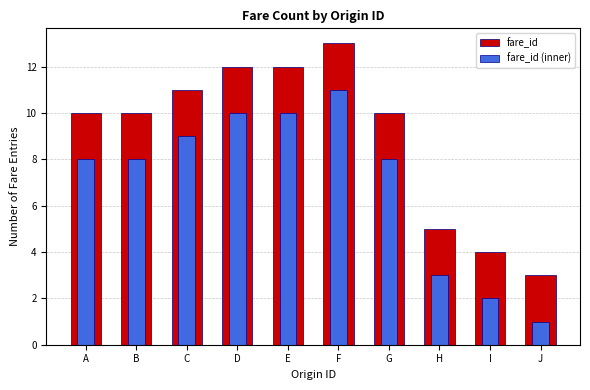

What is the difference between the maximum and minimum values in the fare_id (inner) series?

10